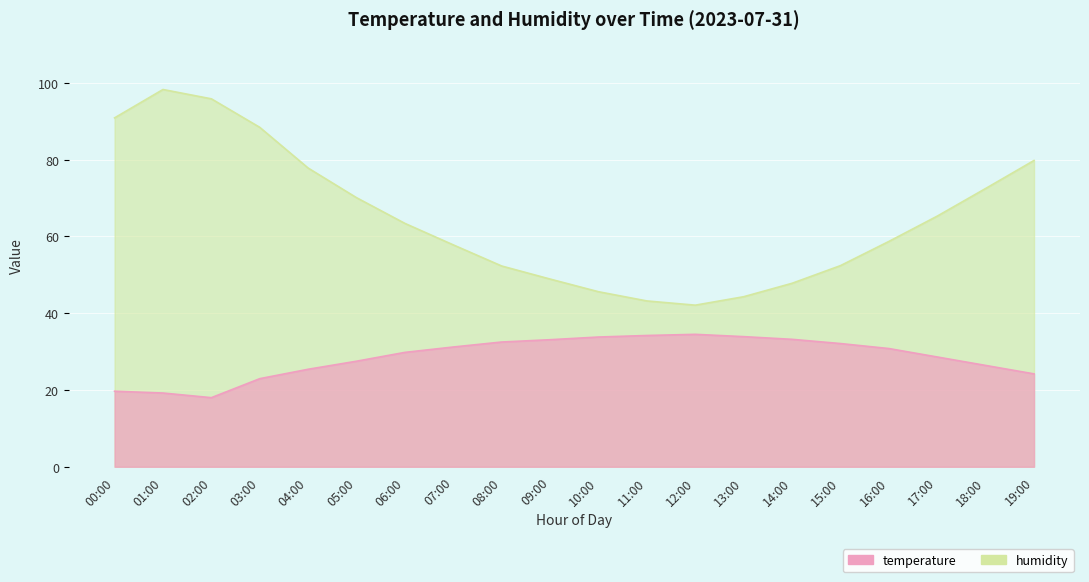

Is it true that humidity equals 77.8 at 04:00?

True